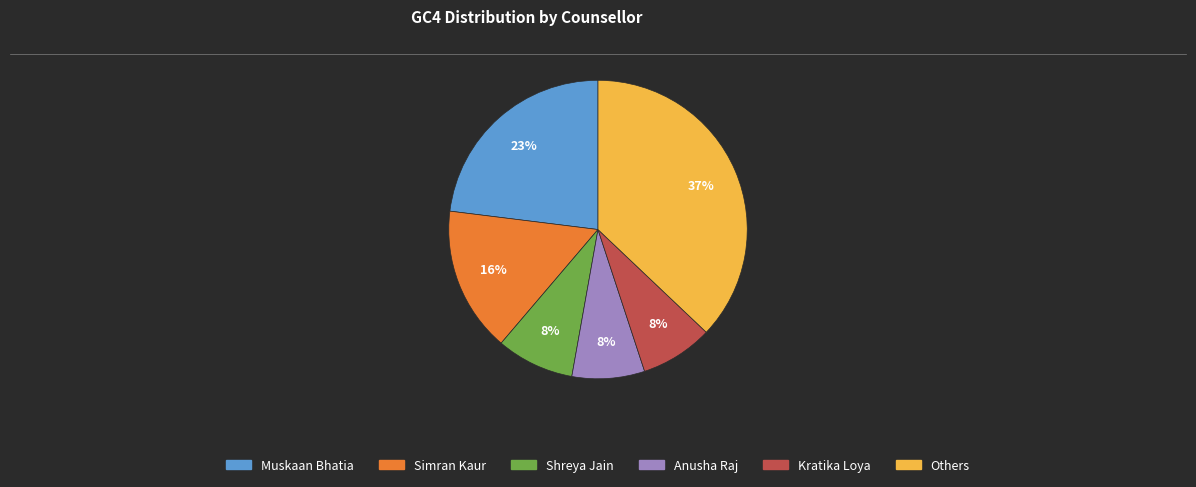

Does any single category account for the majority?

No